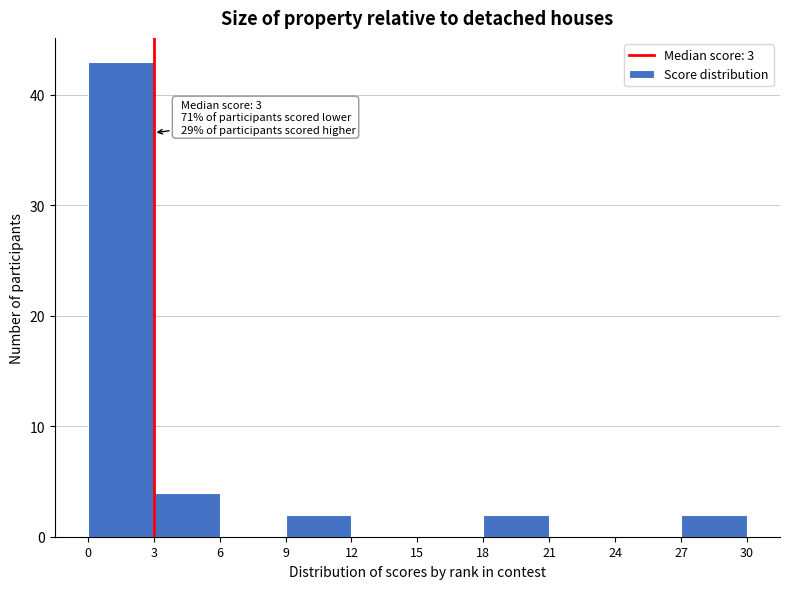

Which range on the x-axis has the tallest bar?

0 to 3